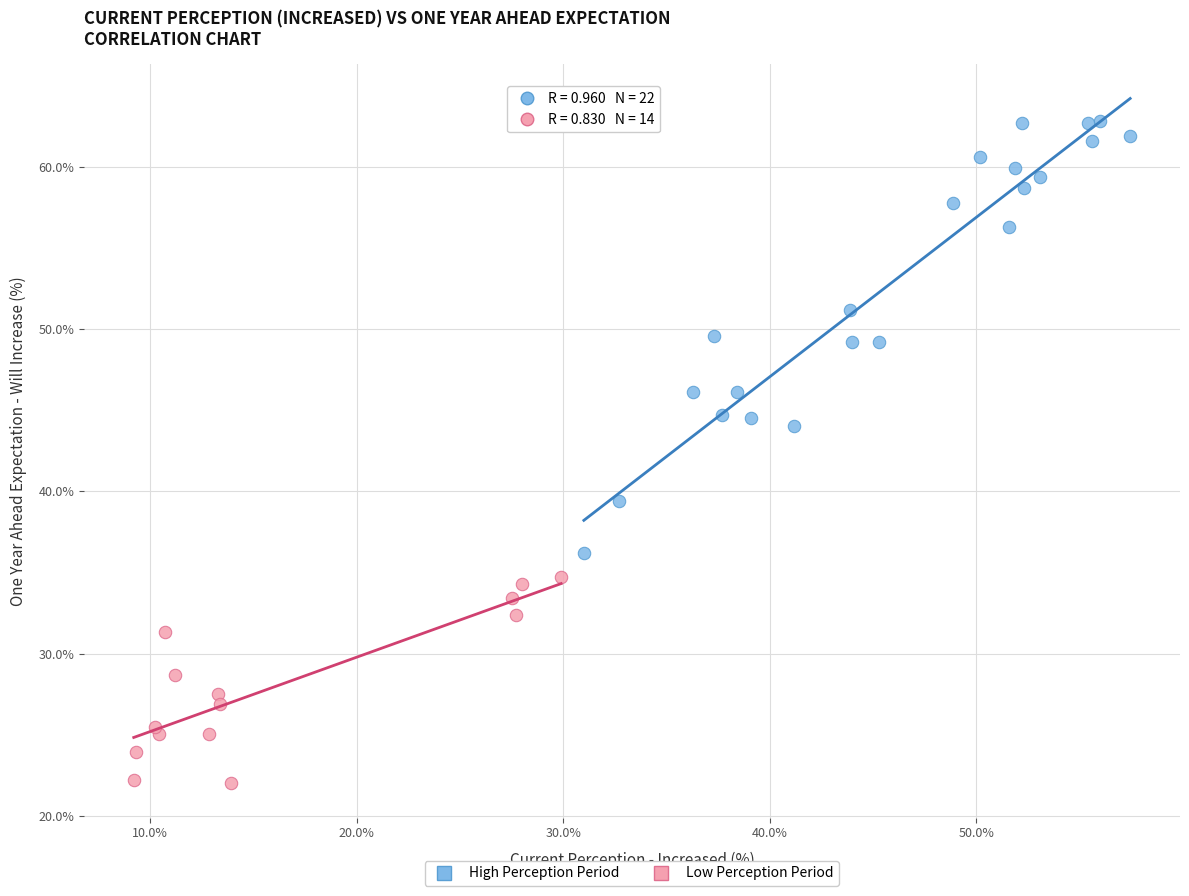

Which series reaches the maximum Y coordinate?

High Perception Period